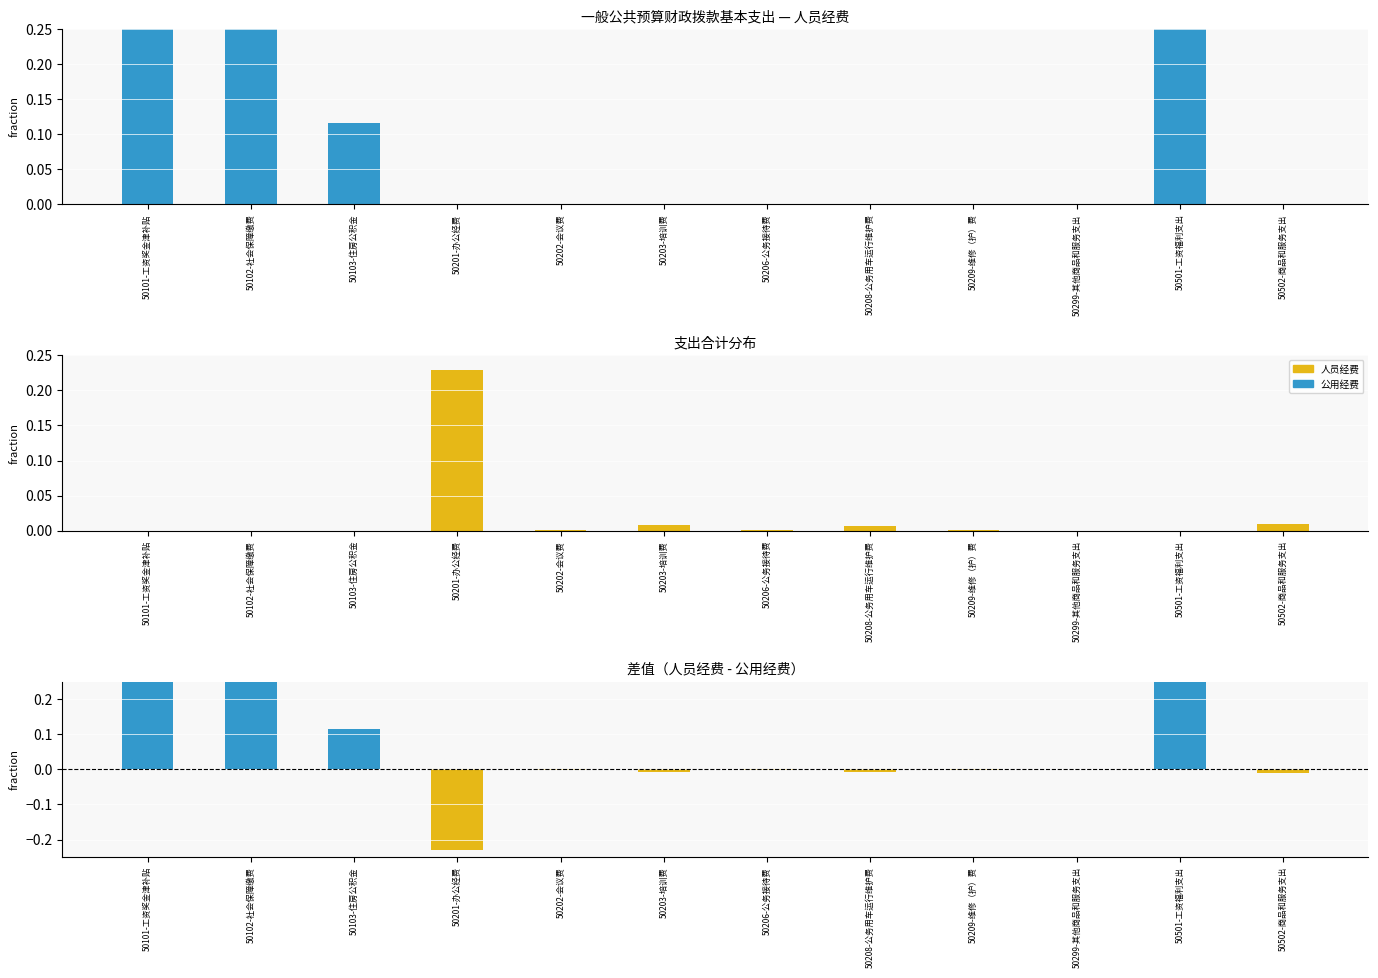

Rank the categories by 人员经费 value from highest to lowest.

50101-工资奖金津补贴, 50501-工资福利支出, 50102-社会保障缴费, 50103-住房公积金, 50201-办公经费, 50202-会议费, 50203-培训费, 50206-公务接待费, 50208-公务用车运行维护费, 50209-维修（护）费, 50299-其他商品和服务支出, 50502-商品和服务支出